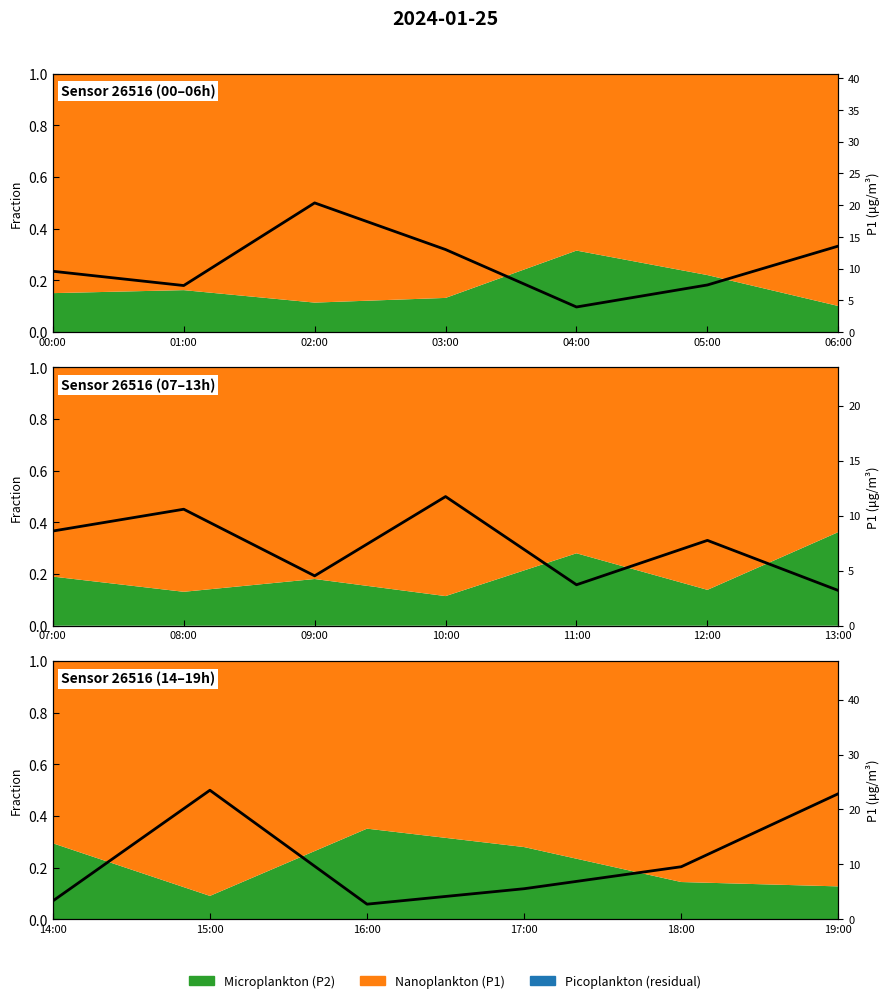

What is the value of the 2nd point from the left?

23.5